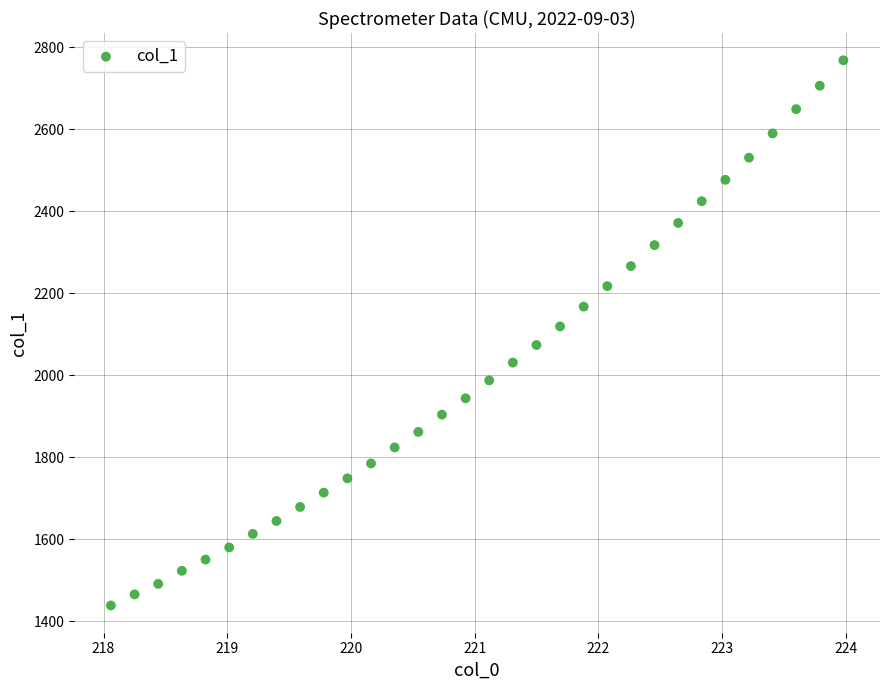

What is the range of Y values (max minus min)?

1329.0